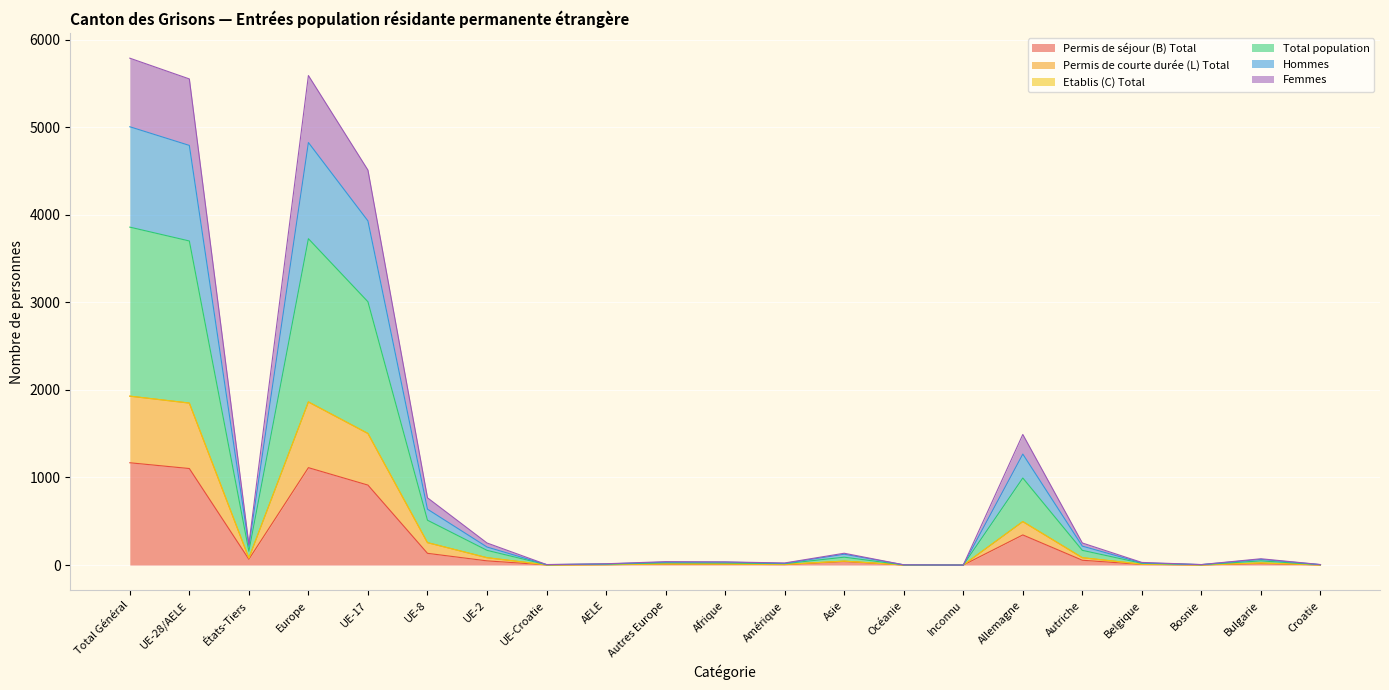

At which category is the sum across all series the highest?

Total Général